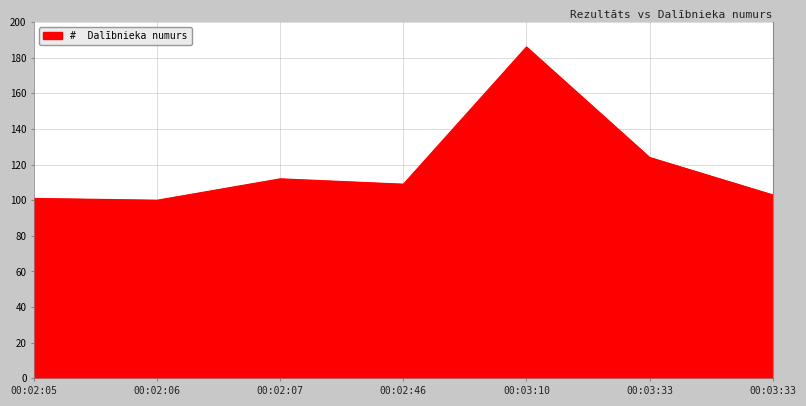

At which category does the data reach its first local valley?

00:02:06